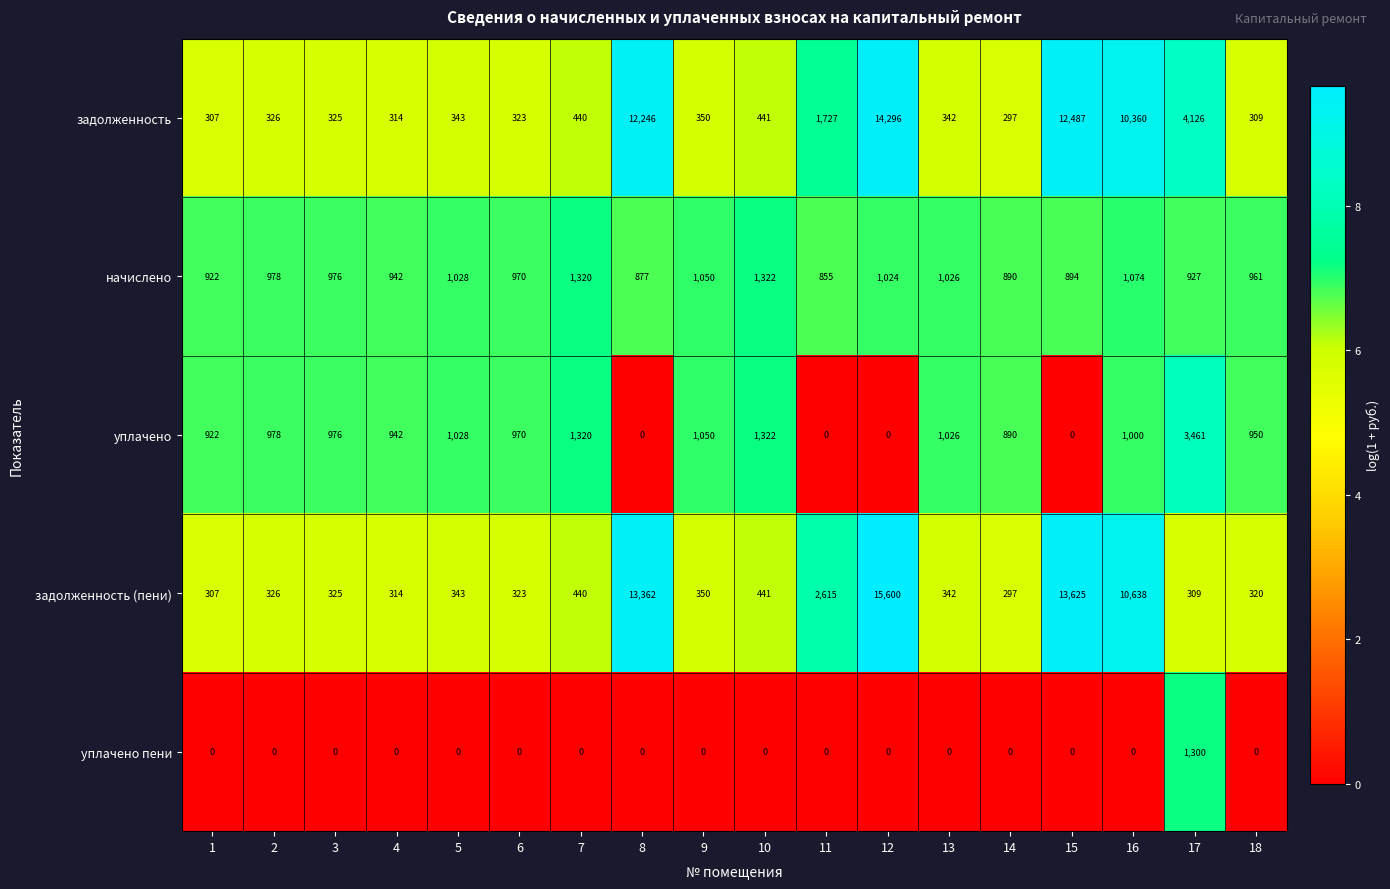

What is the maximum value for задолженность?

14296